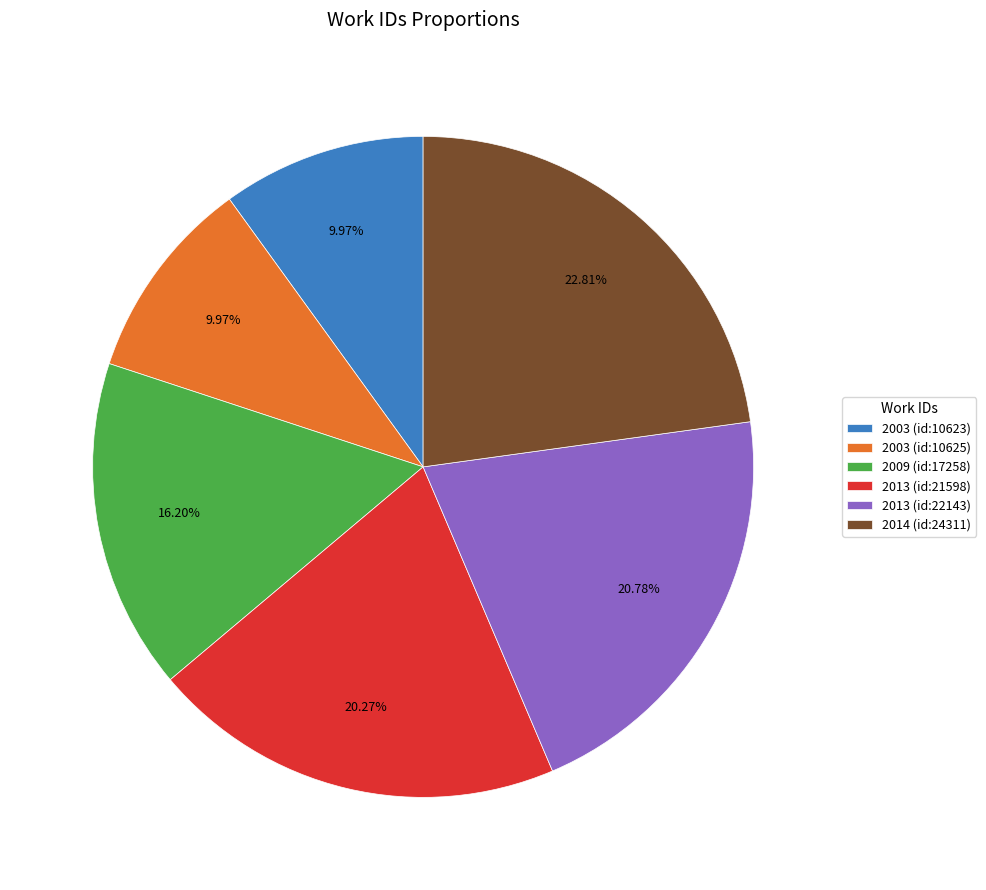

What portion of the pie excludes 2009 (id:17258)?

83.8%